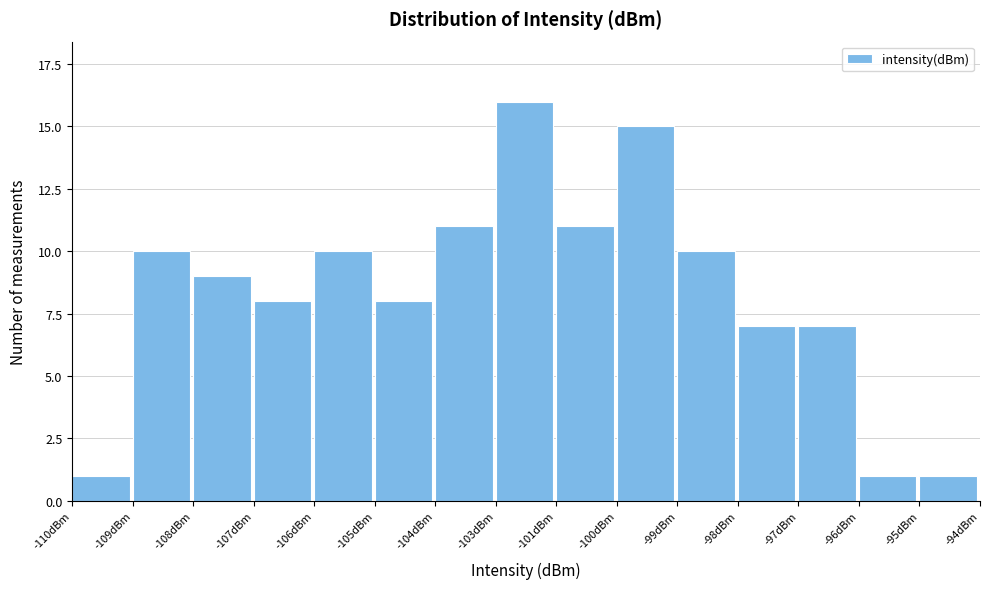

Reading right to left, what are all the values shown in this chart?

-95dBm=1	-96dBm=1	-97dBm=7	-98dBm=7	-99dBm=10	-100dBm=15	-101dBm=11	-103dBm=16	-104dBm=11	-105dBm=8	-106dBm=10	-107dBm=8	-108dBm=9	-109dBm=10	-110dBm=1